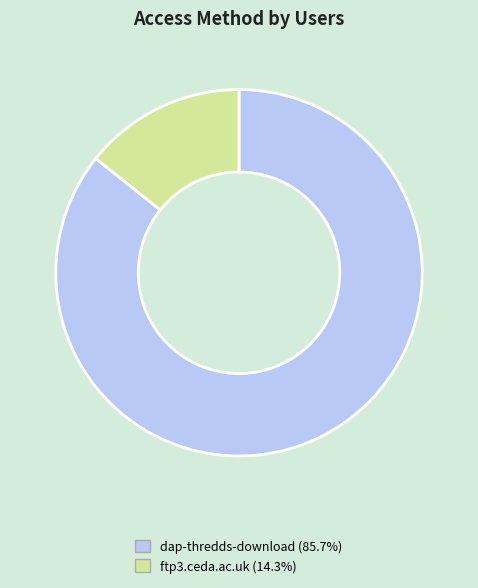

How many segments does this pie chart have?

2